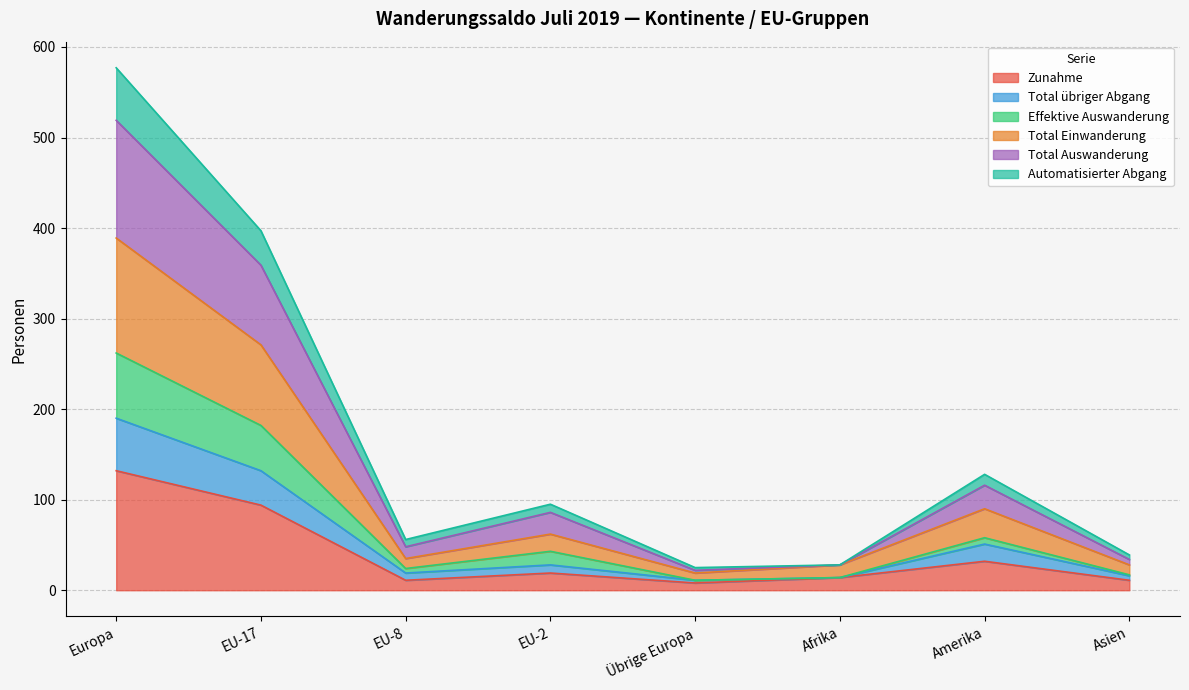

True or false: Effektive Auswanderung has a value of 296 at Europa.

False